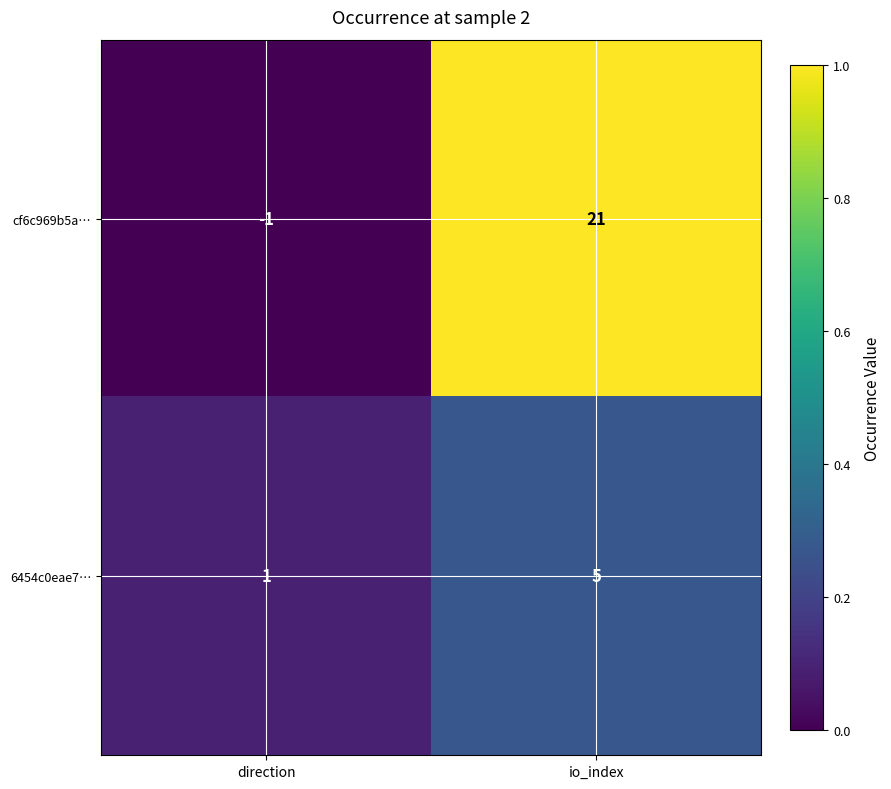

The value of 6454c0eae7… at io_index is 5. True or false?

True